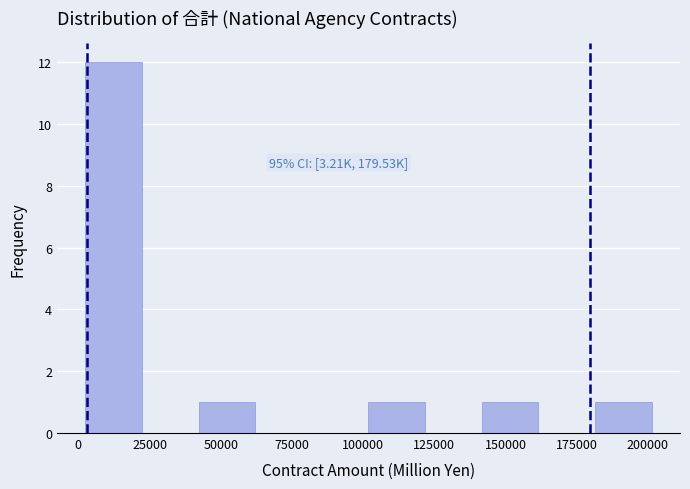

Read against the x-axis, roughly where is the centre of the tallest bar?

10000